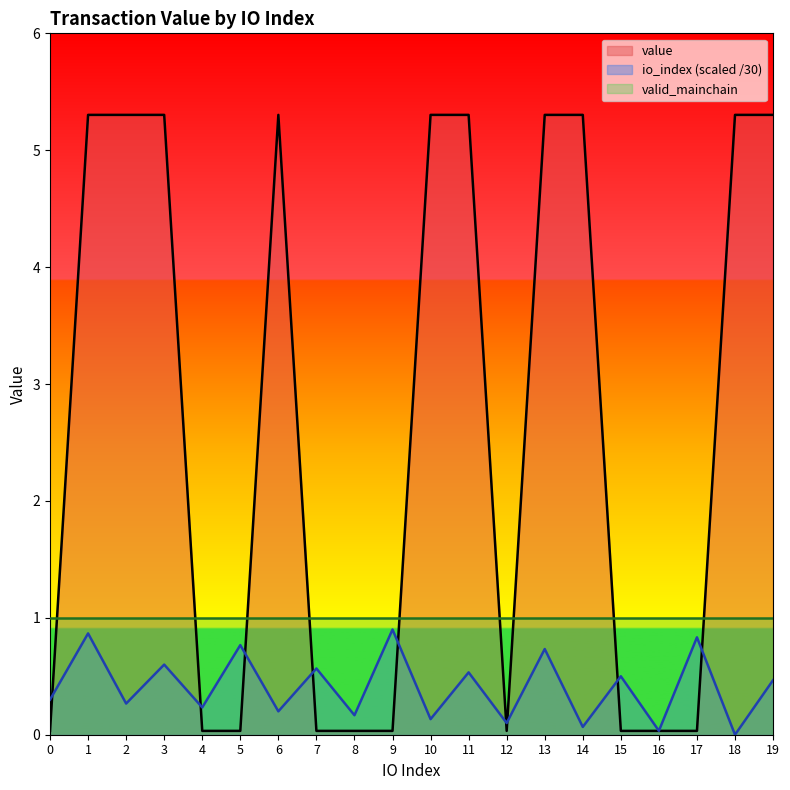

Where is the first local minimum for io_index?

2